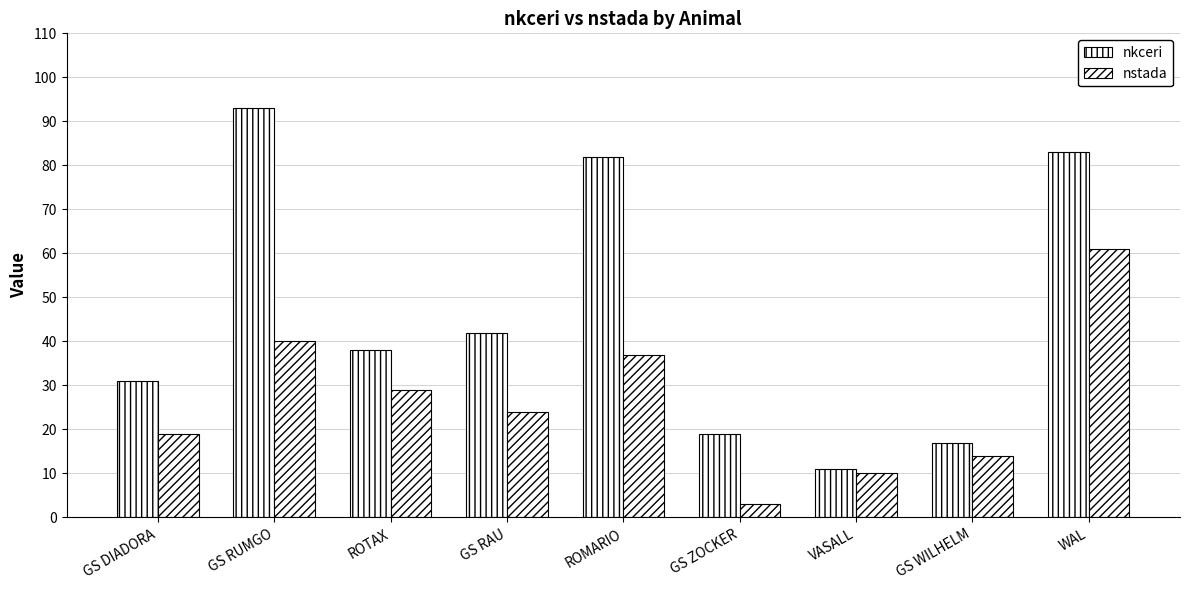

Which series has the largest range (max minus min)?

nkceri